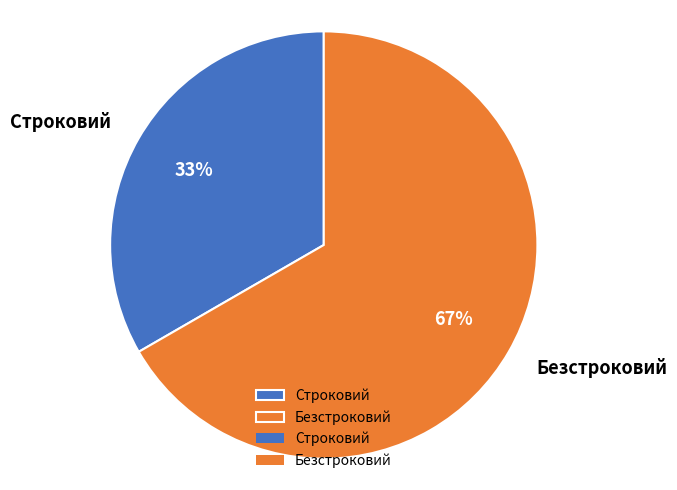

Rank the categories by value from lowest to highest.

Строковий, Безстроковий